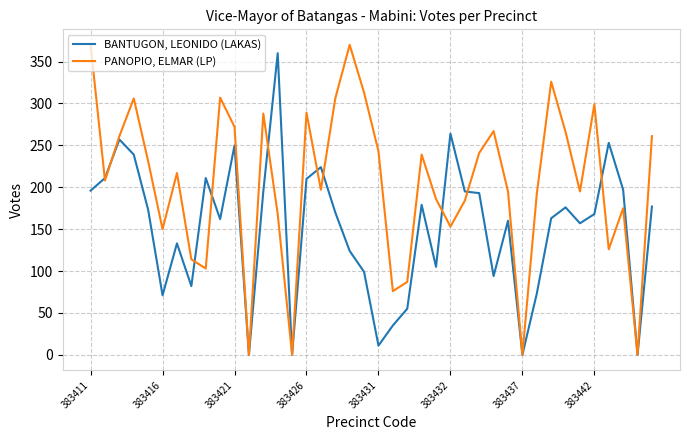

Which series has the largest total across all categories?

PANOPIO, ELMAR (LP)